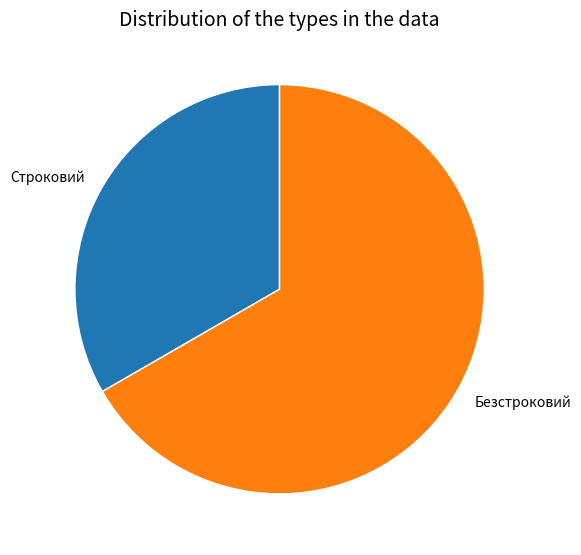

Which has a higher value, Безстроковий or Строковий?

Безстроковий